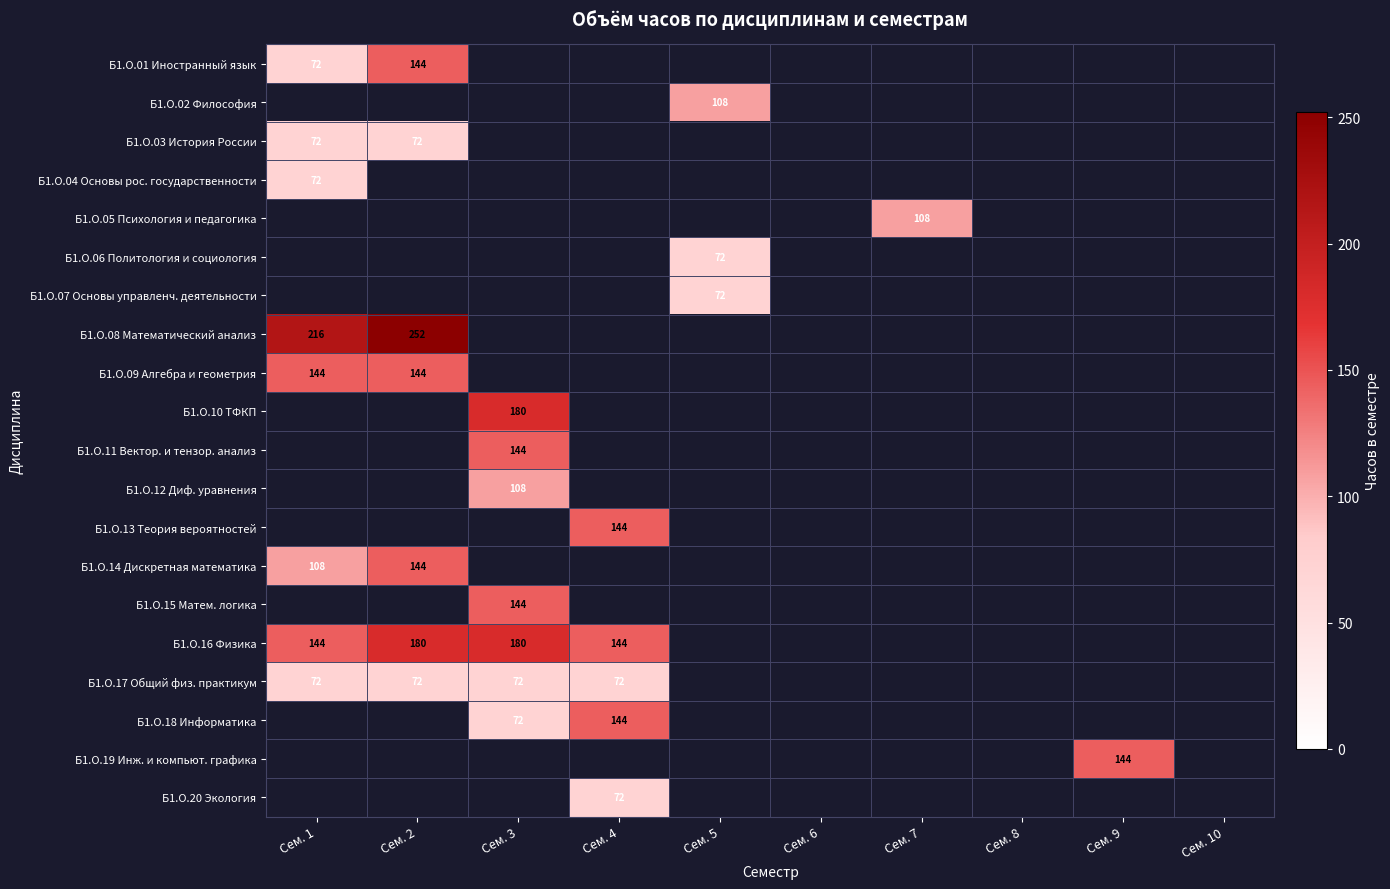

True or false: Б1.О.16 Физика has a value of 316 at Сем. 3.

False